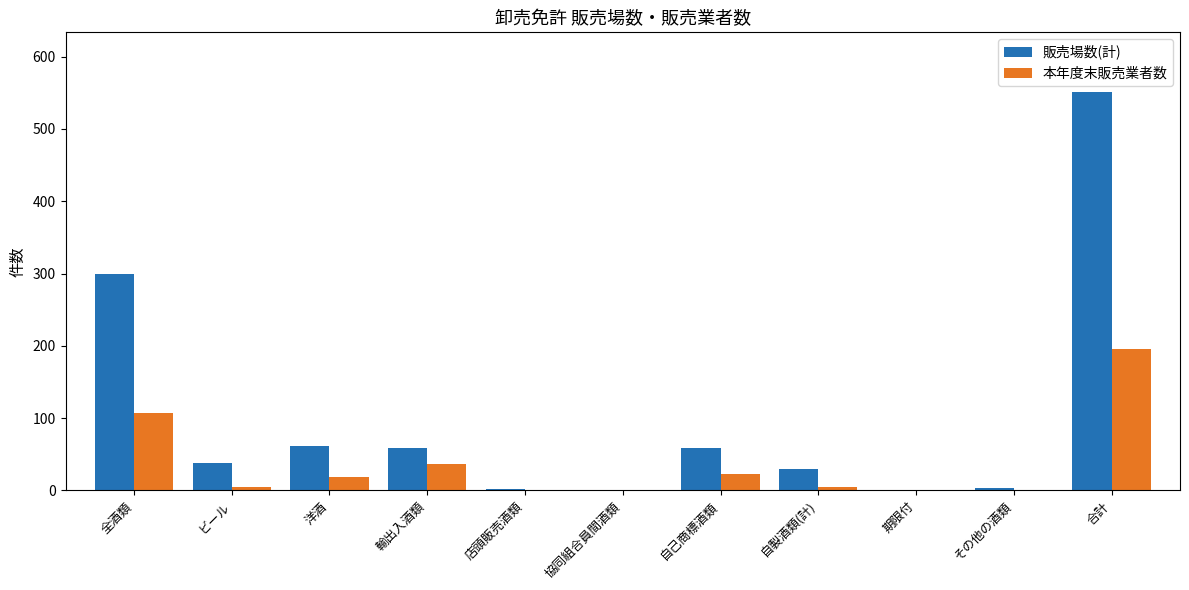

Which series has the widest spread of values?

販売場数(計)